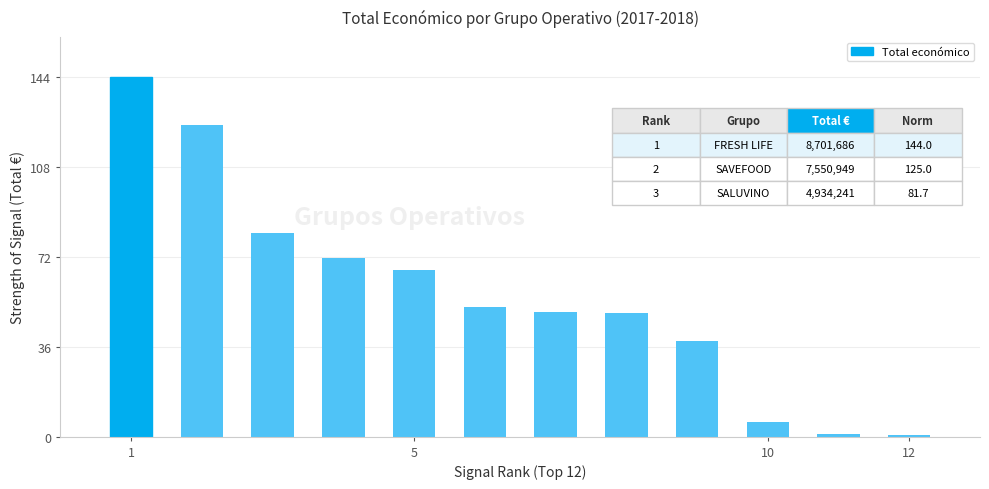

What is the value of the 3rd bar from the left?

81.7